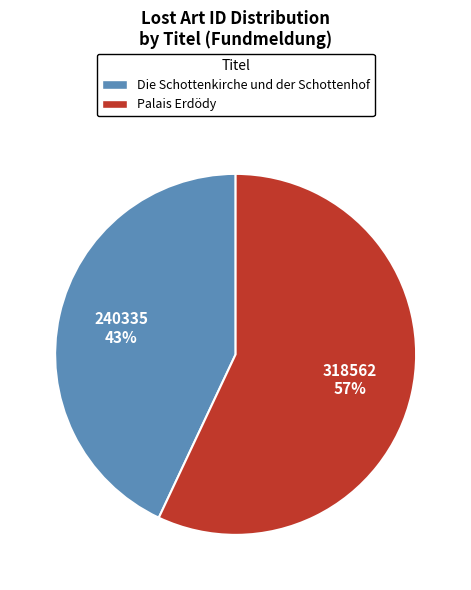

Is Die Schottenkirche und der Schottenhof the majority of the pie?

No